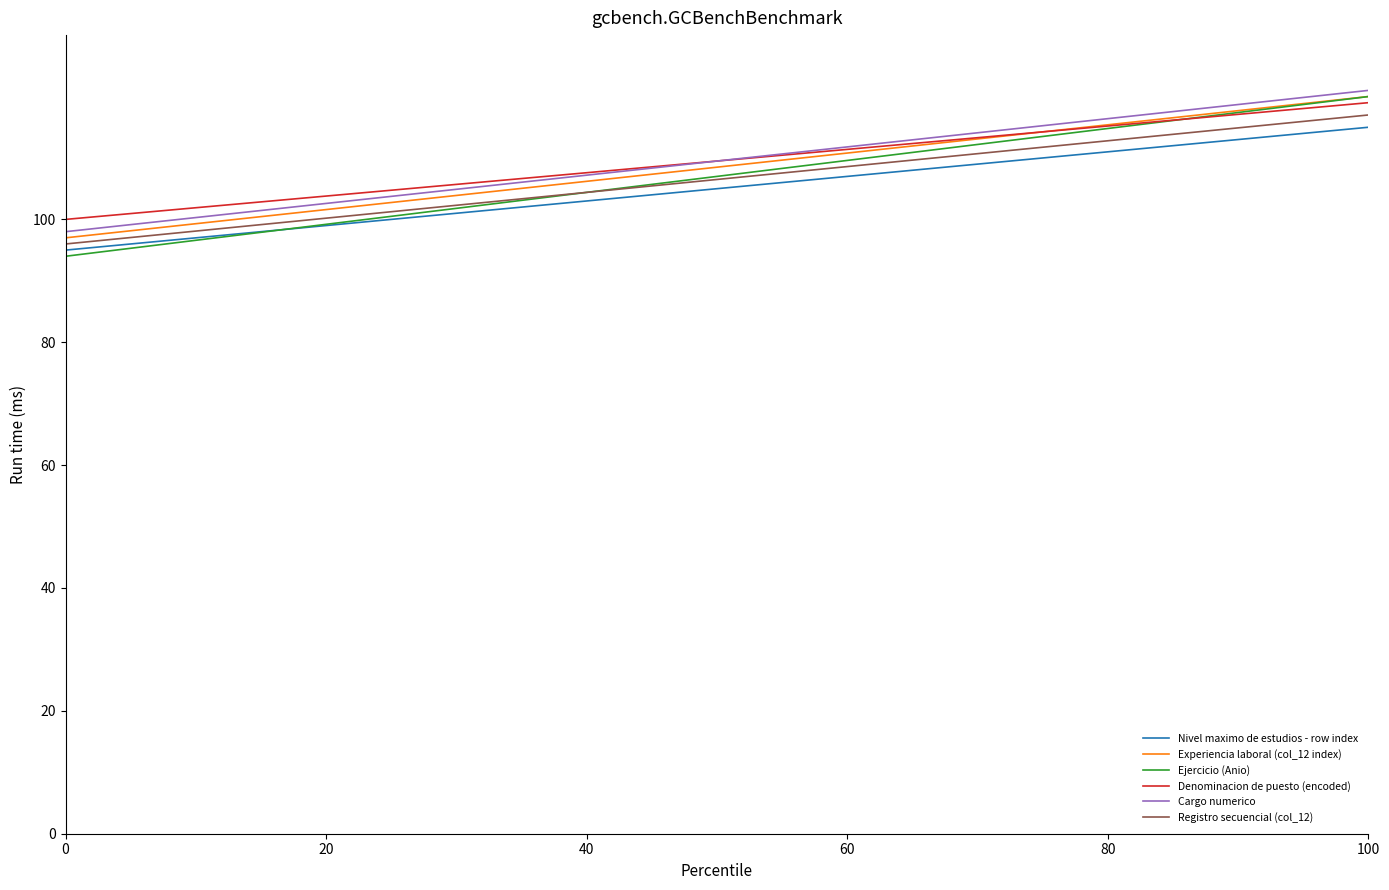

True or false: Nivel maximo de estudios - row index and Cargo numerico cross at least once.

False